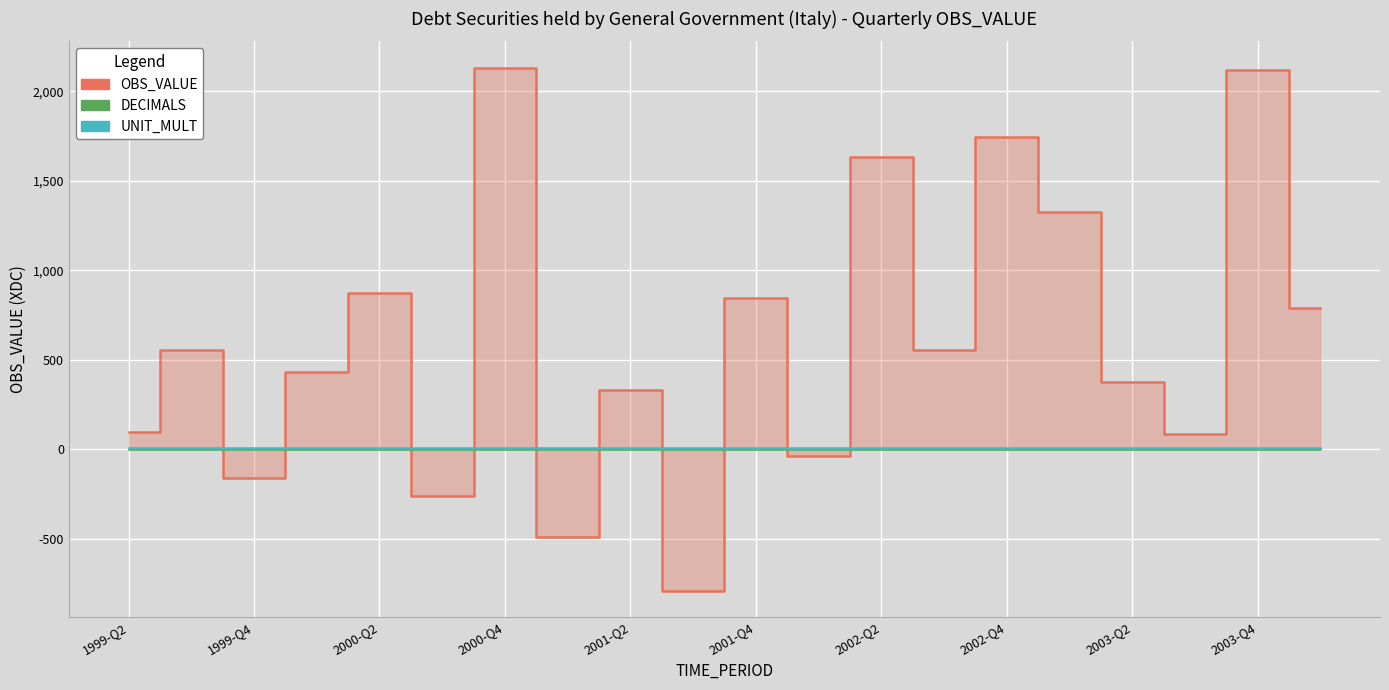

The value of UNIT_MULT at 2003-Q2 is 1. True or false?

False